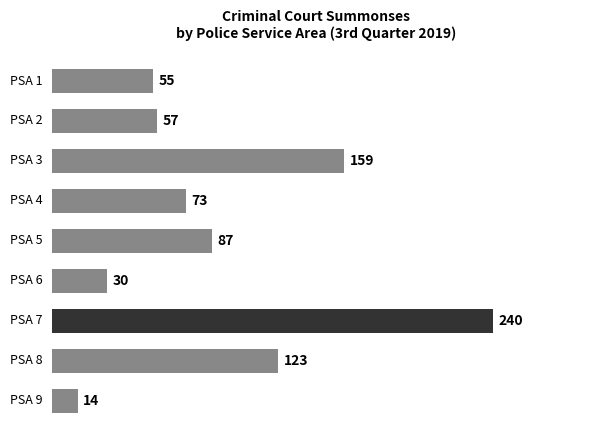

How many bars are there in total?

9